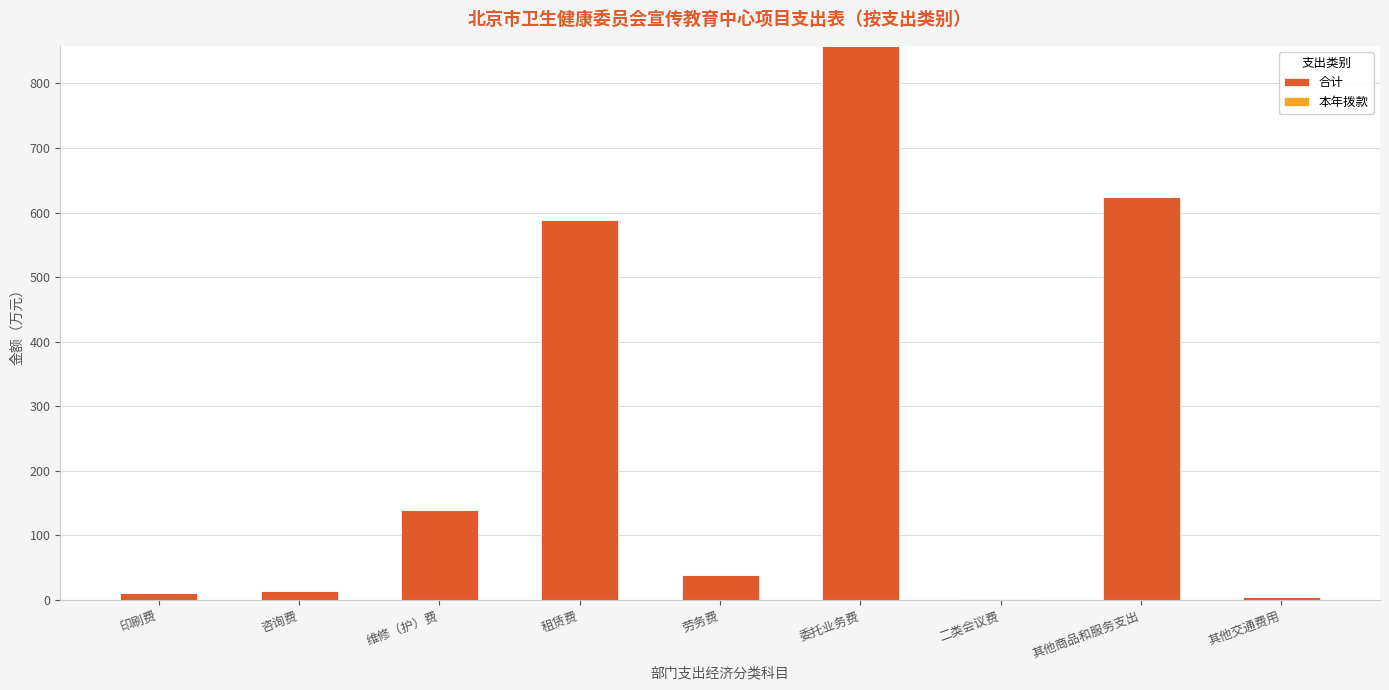

How many series are shown in this chart?

1